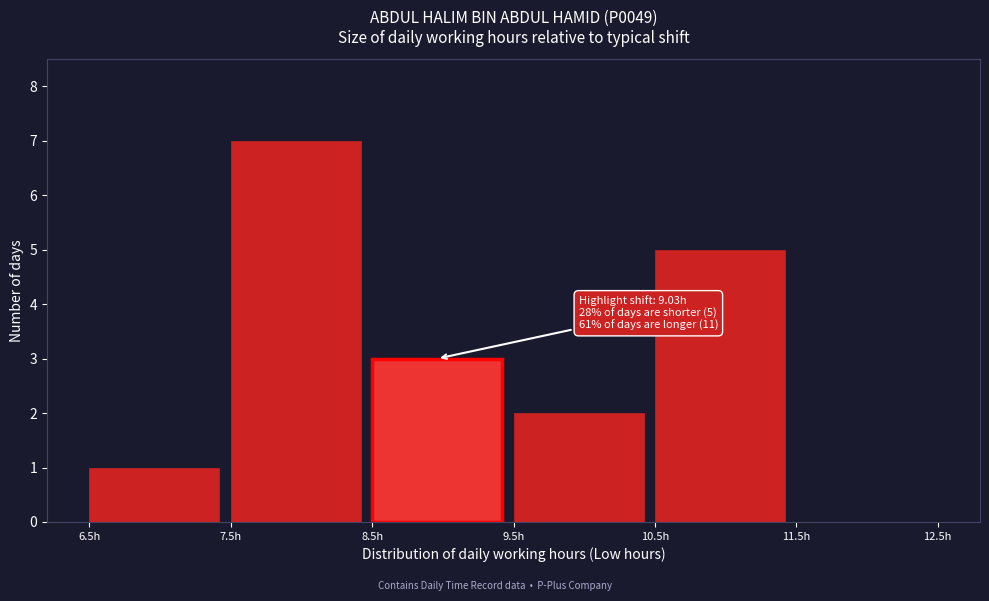

Which range on the x-axis has the tallest bar?

7.5 to 8.5